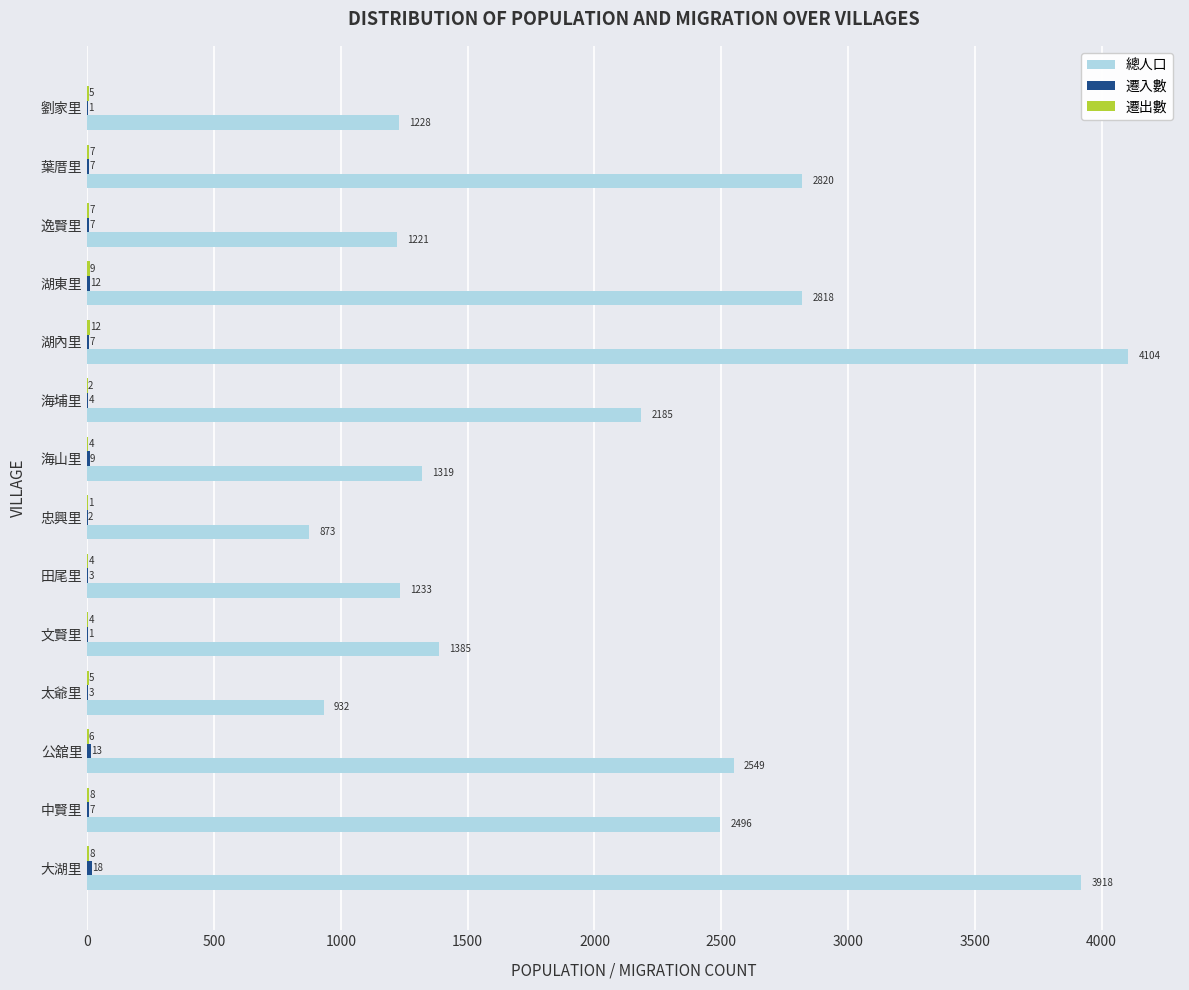

At which category is the sum across all series the highest?

湖內里